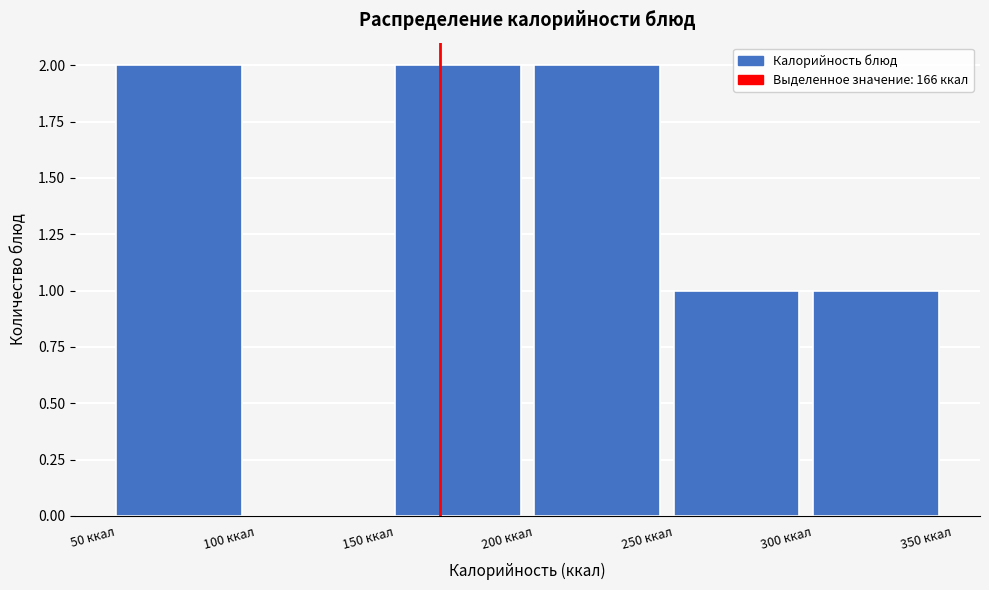

Reading left to right, list every bar in this chart as the range it spans on the x-axis followed by its height. The values are not printed on the chart, so give them approximately, as read against the axis.

50 to 100: 2
100 to 150: 0
150 to 200: 2
200 to 250: 2
250 to 300: 1
300 to 350: 1